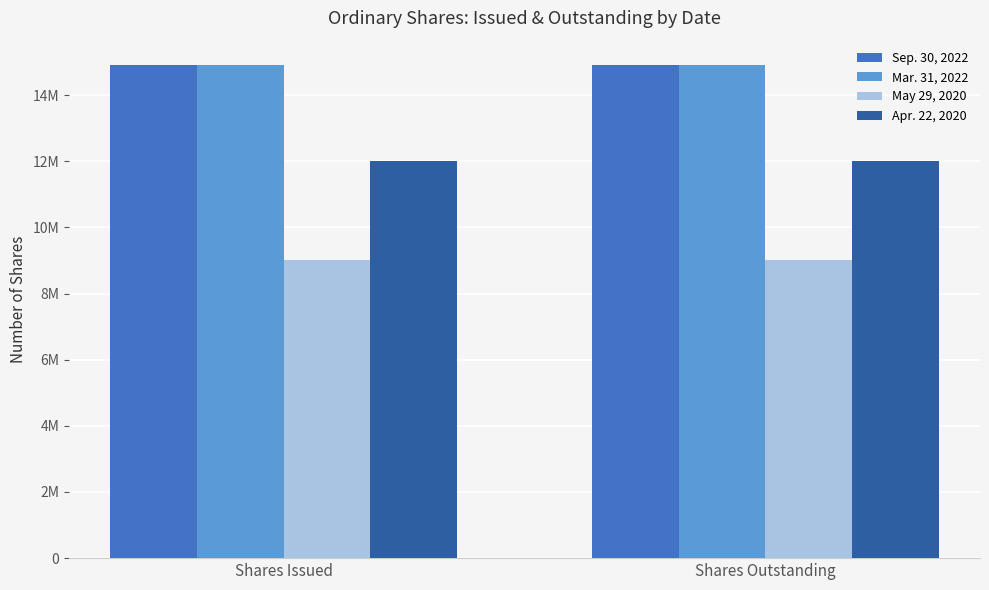

What are all the series names shown in the legend?

Sep. 30, 2022, Mar. 31, 2022, May 29, 2020, Apr. 22, 2020